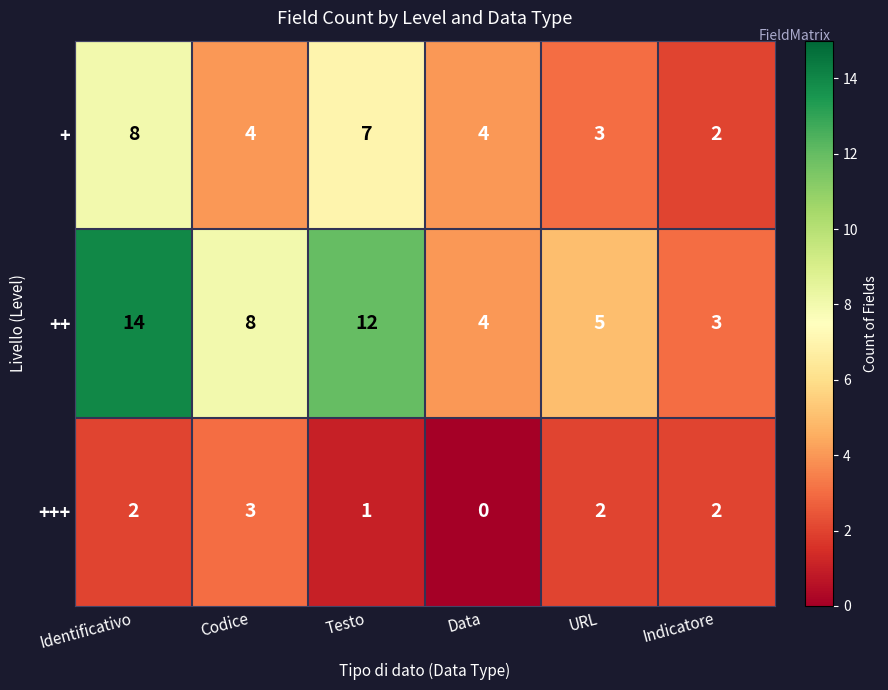

What is the total value across all series at URL?

10